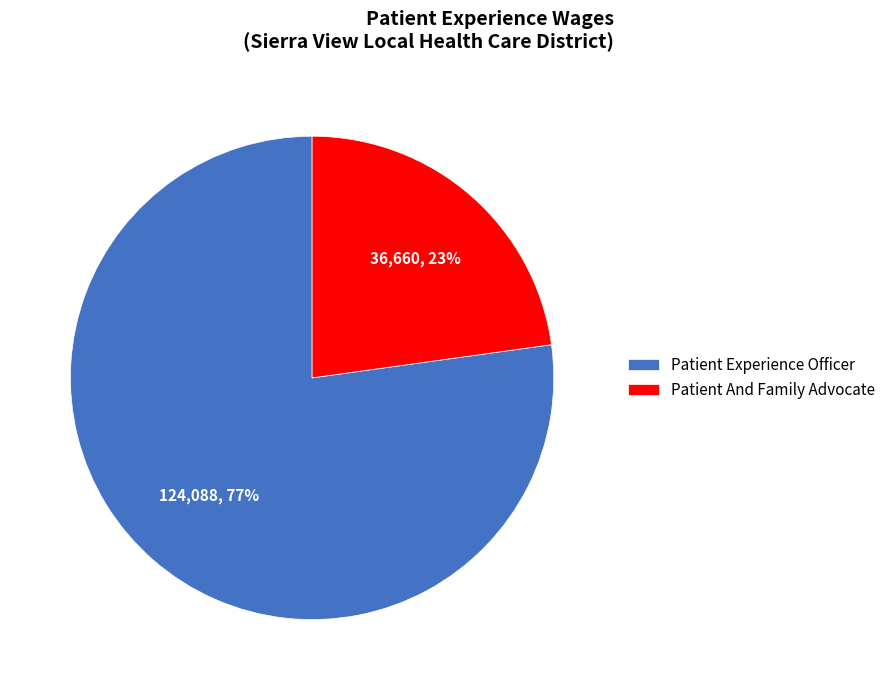

Is it true that Patient Experience Officer is 77% of the pie?

True